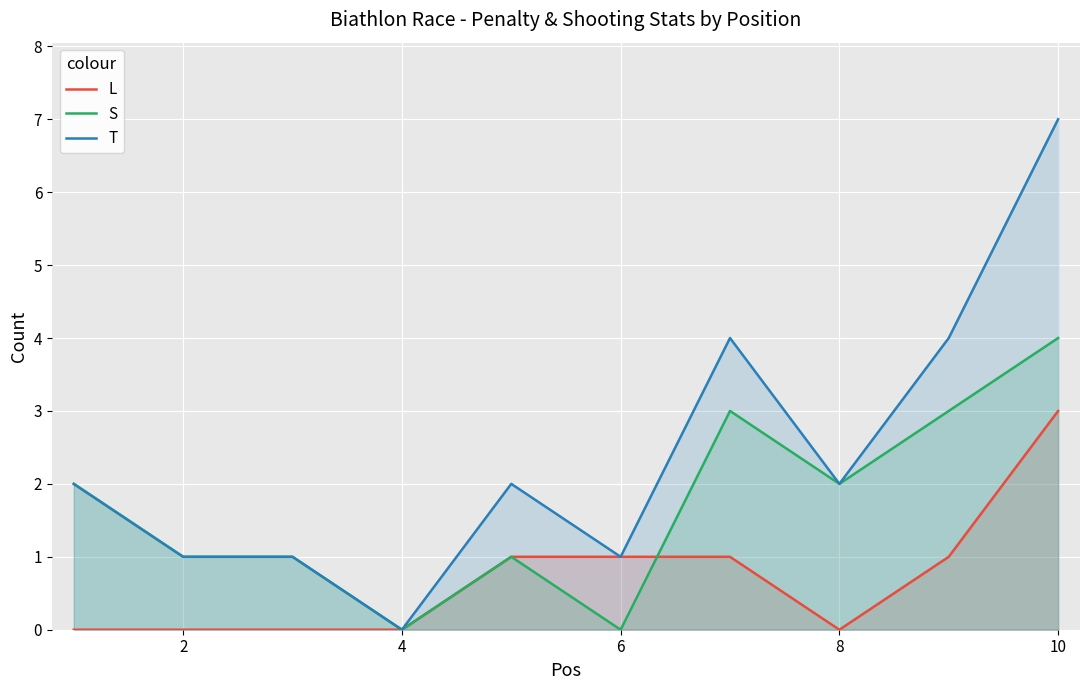

Rank the series by their maximum value, from lowest to highest.

L, S, T